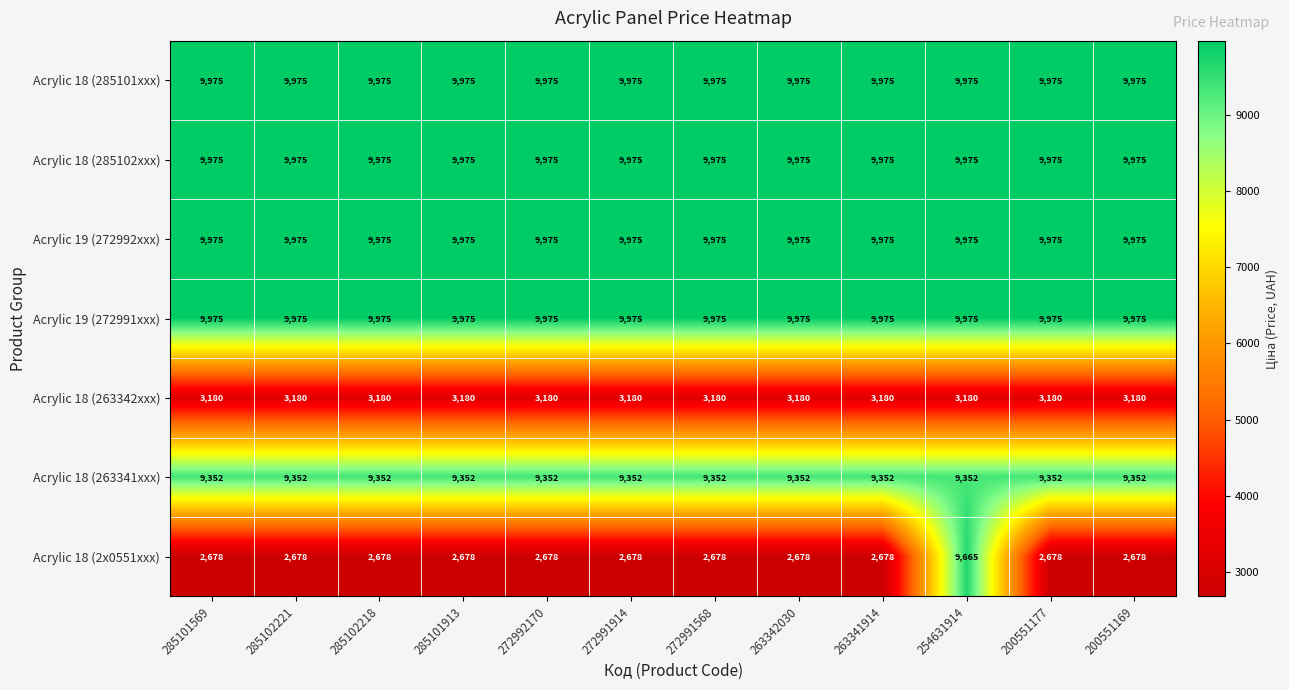

What is the sum of all Acrylic 19 (272991xxx) values?

119700